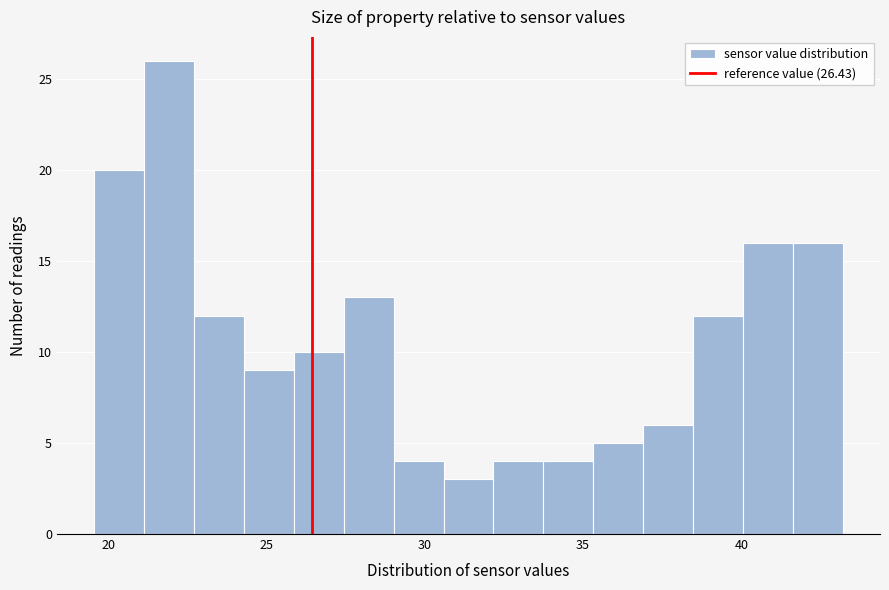

Read against the x-axis, roughly where is the centre of the tallest bar?

22.0